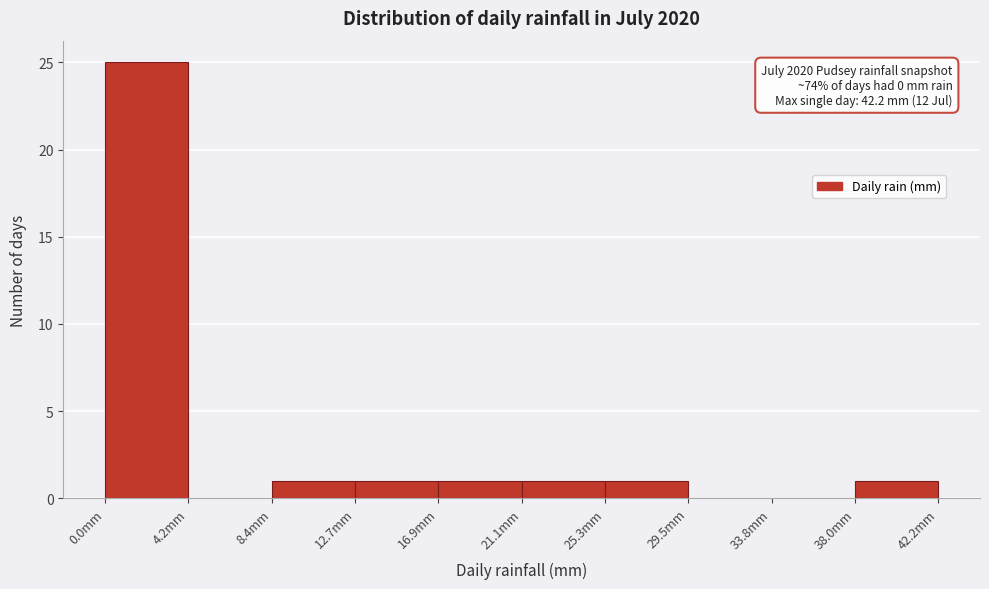

Which range on the x-axis has the tallest bar?

0.0 to 4.0